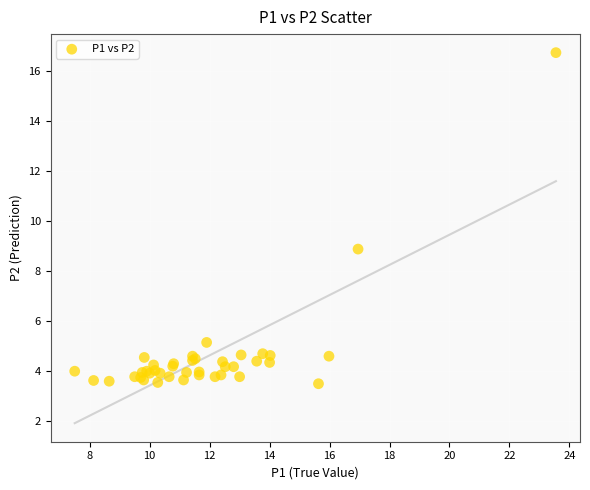

What Y value in the scatter plot is closest to 10?

8.9